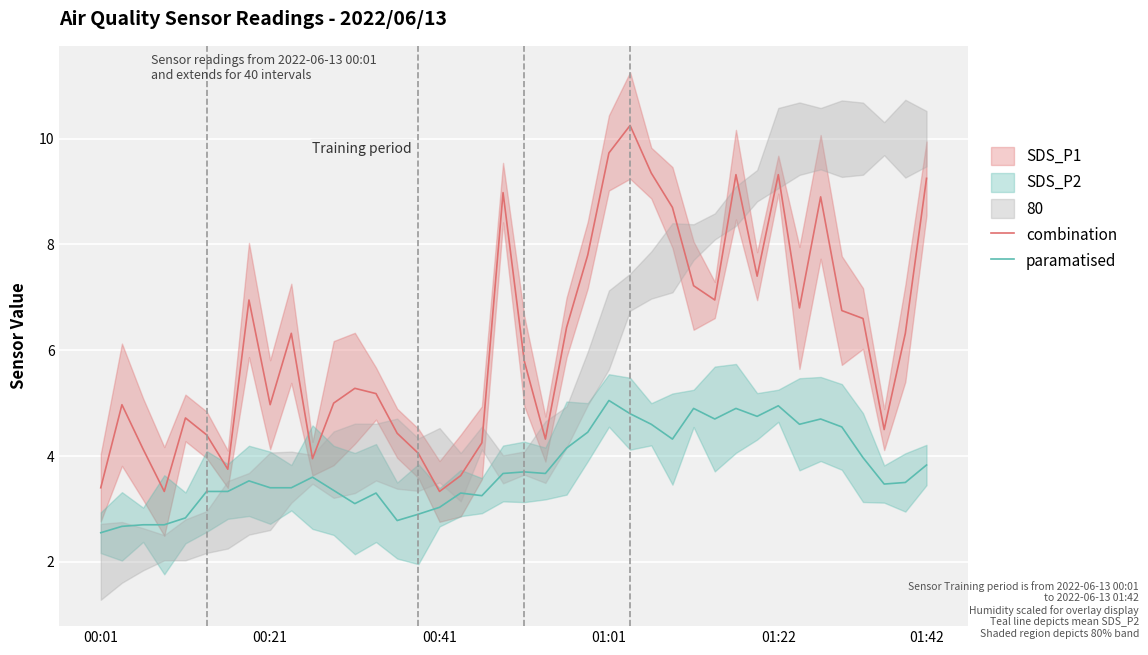

Is the value of paramatised at 01:22 greater than the value of combination at 00:41?

Yes